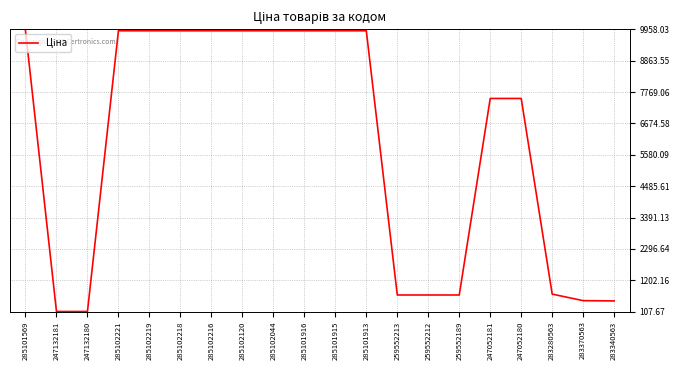

What is the average value?

5908.2